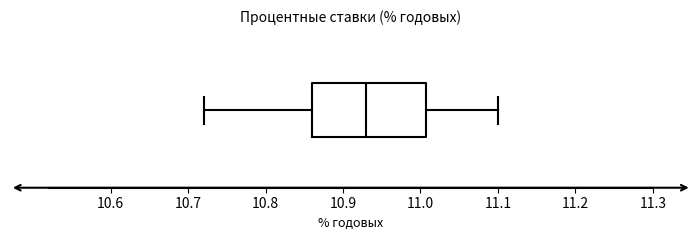

Where does the left whisker of the box end on the x-axis? The values are not printed on the chart, so give them approximately, as read against the axis.

10.72